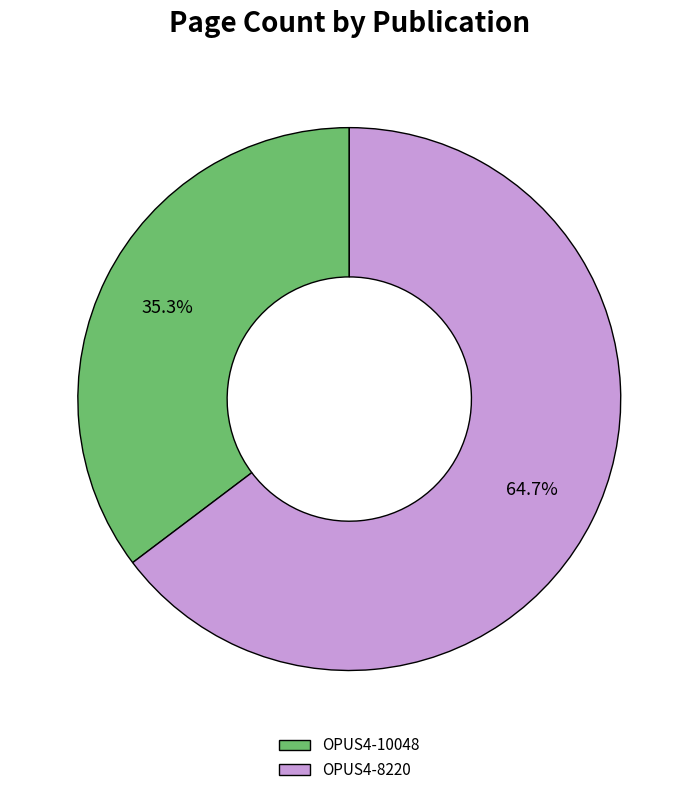

Approximately how many times larger is the value at OPUS4-10048 compared to OPUS4-8220?

0.5